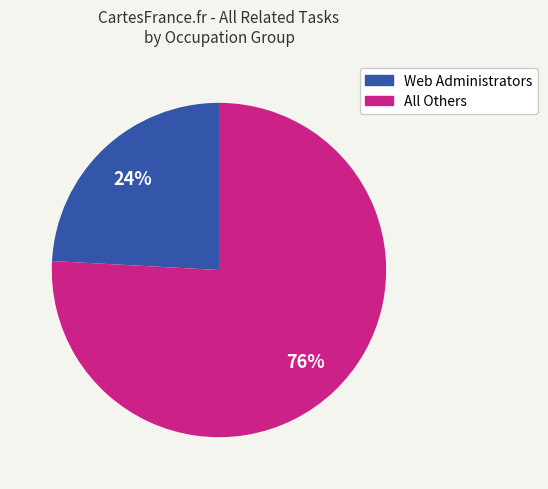

Does any single category account for the majority?

Yes